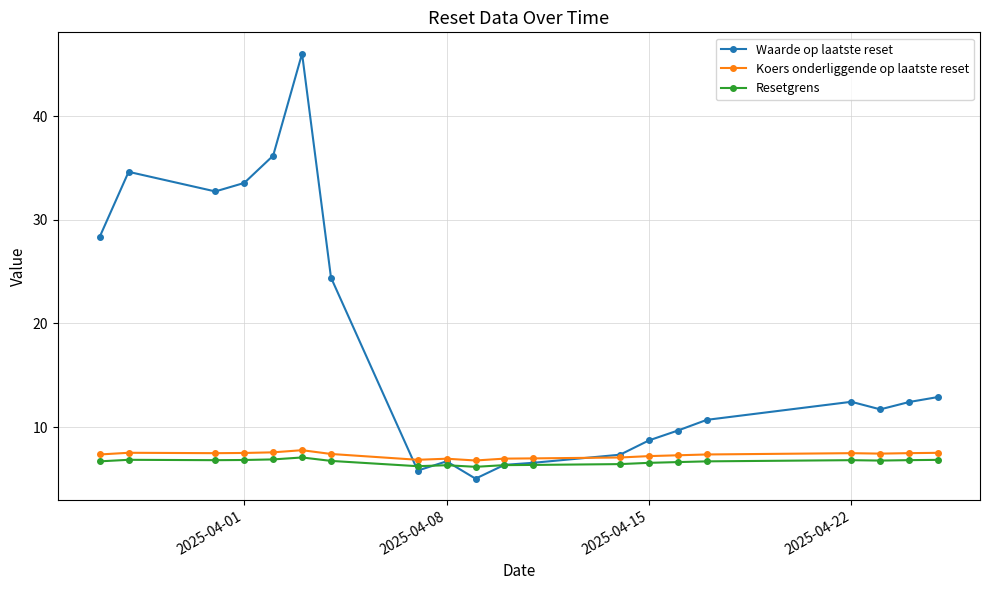

Which series has the largest total across all categories?

Waarde op laatste reset